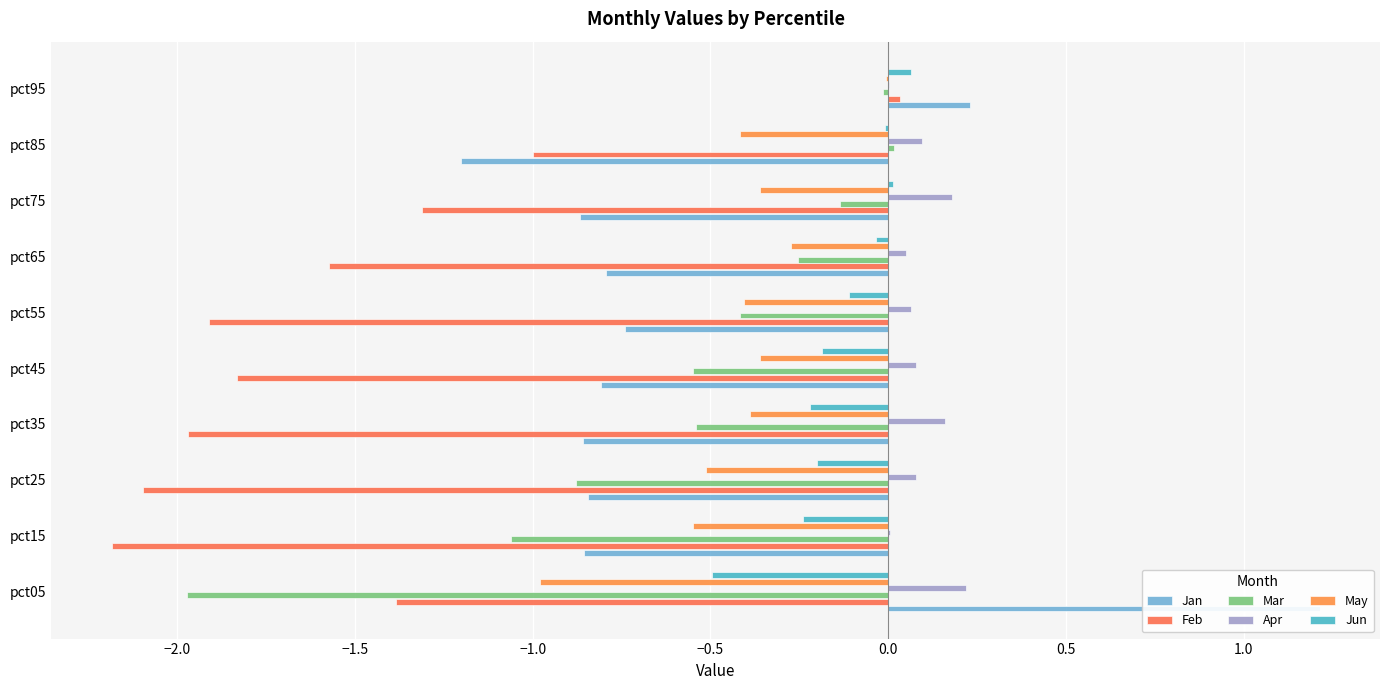

How many bars are there in total?

60